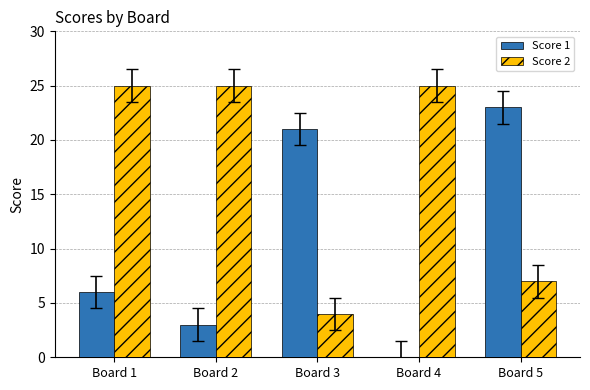

How many groups of bars are there?

5